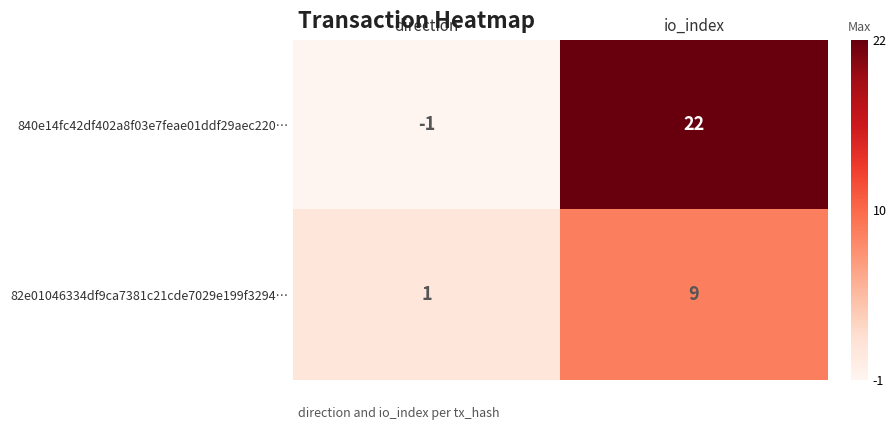

List the labels in order of 840e14fc42df402a8f03e7feae01ddf29aec220… value, smallest first.

direction, io_index